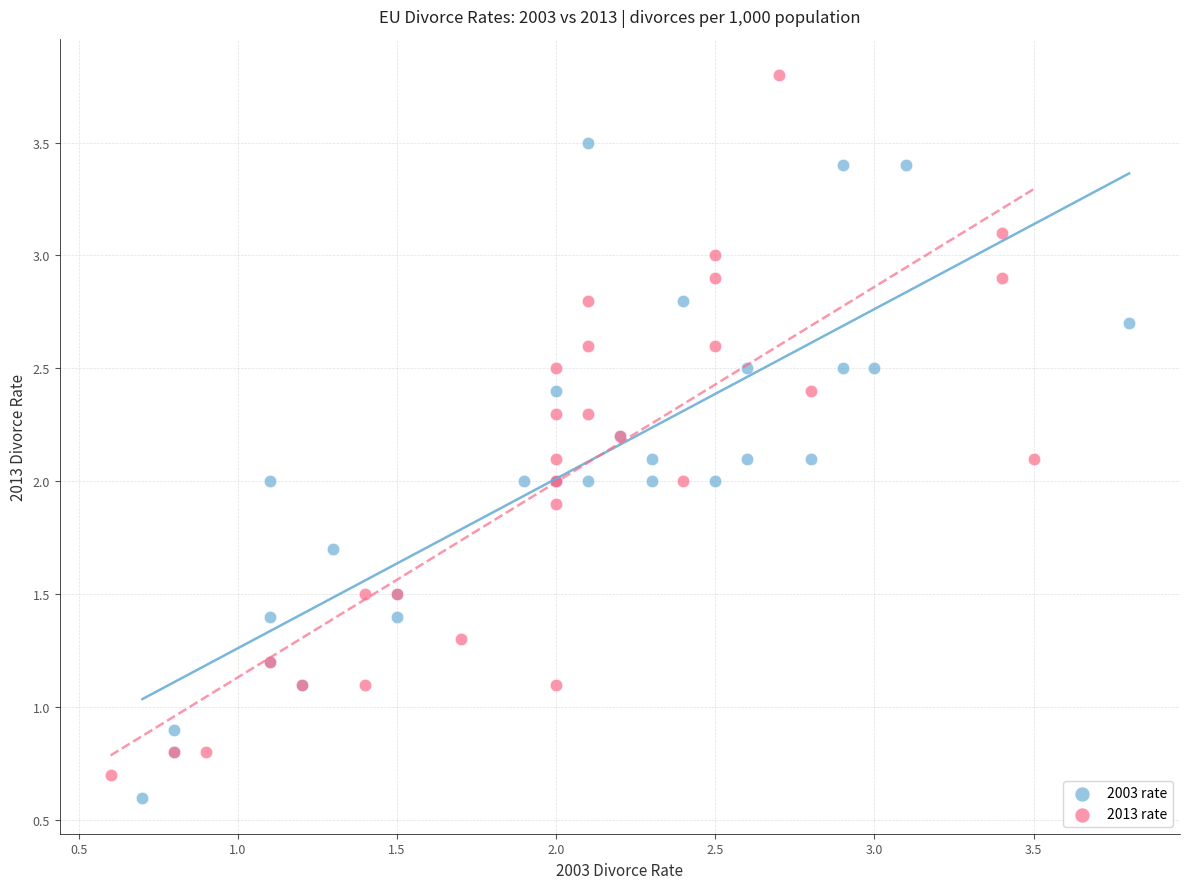

Which series reaches the minimum Y coordinate?

2003 rate